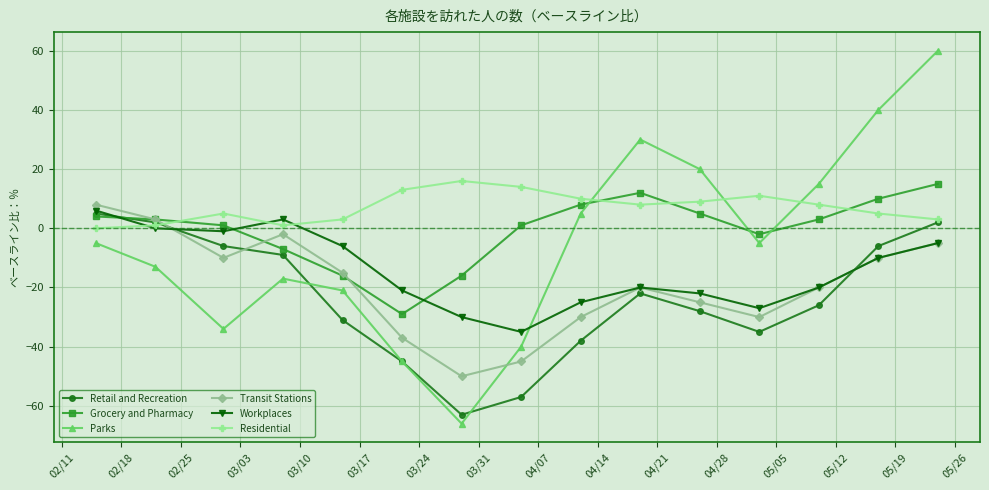

Which series has the largest total across all categories?

Residential